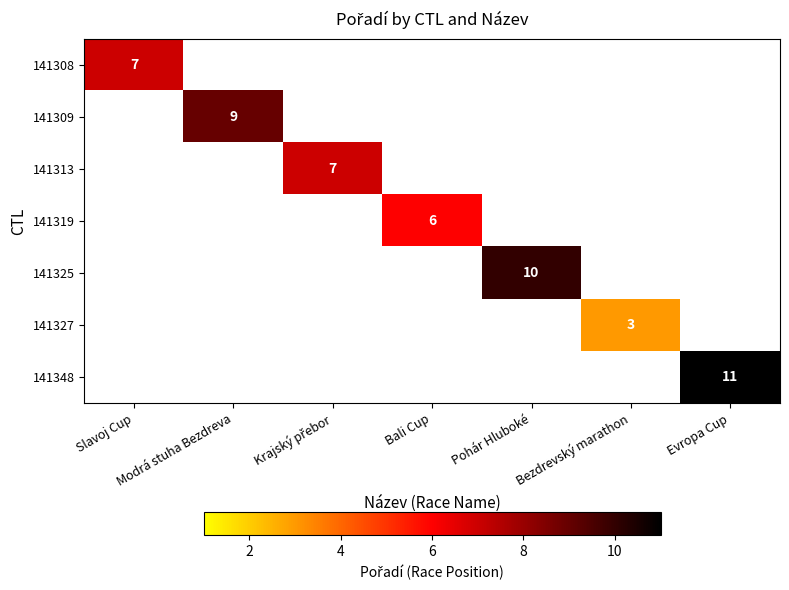

At which category is the sum across all series the highest?

Evropa Cup